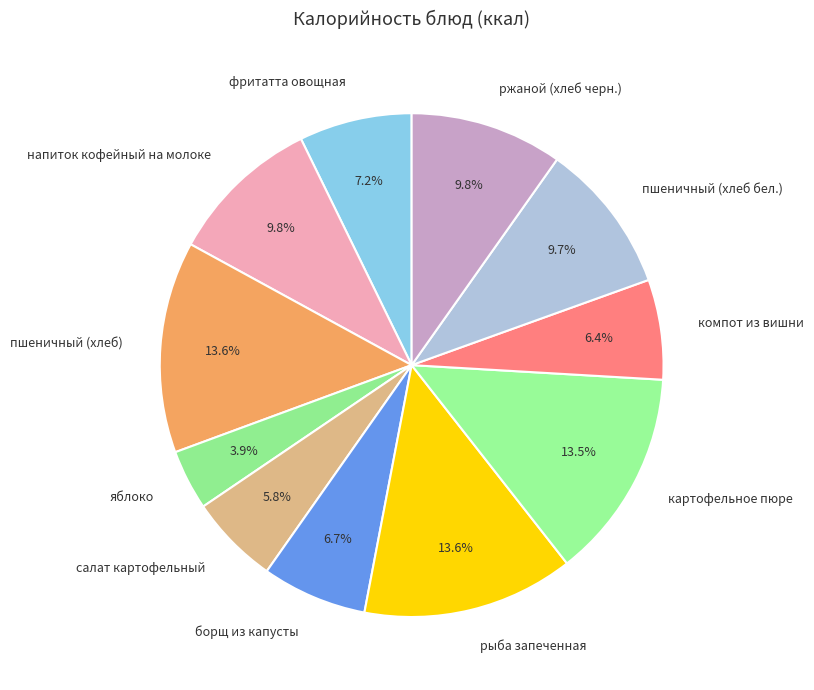

How much of the chart is everything except напиток кофейный на молоке?

90.2%